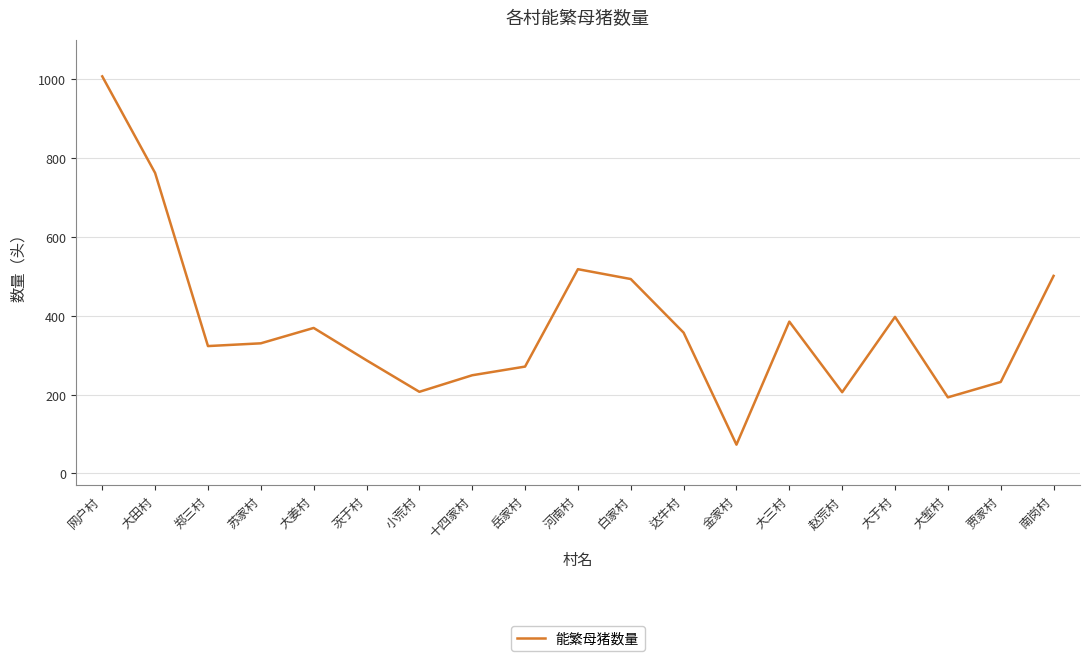

What position from the left is 茨于村?

6